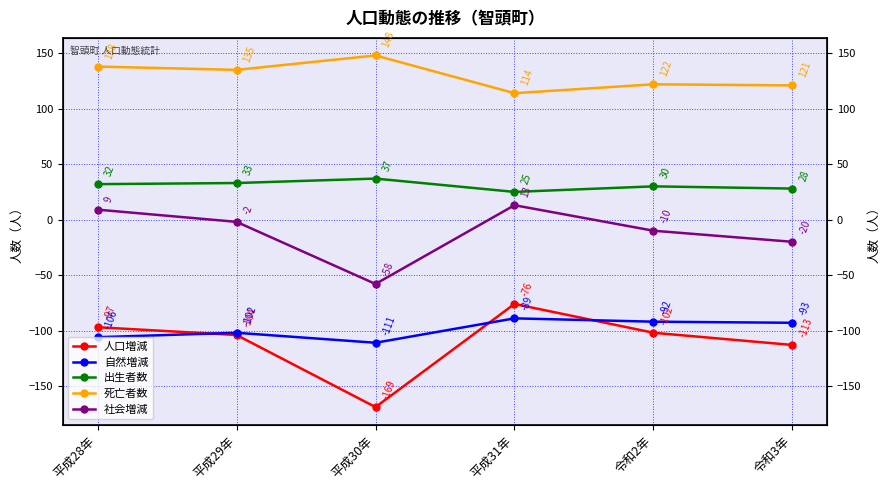

What is the spread (max minus min) of values at 平成29年?

239